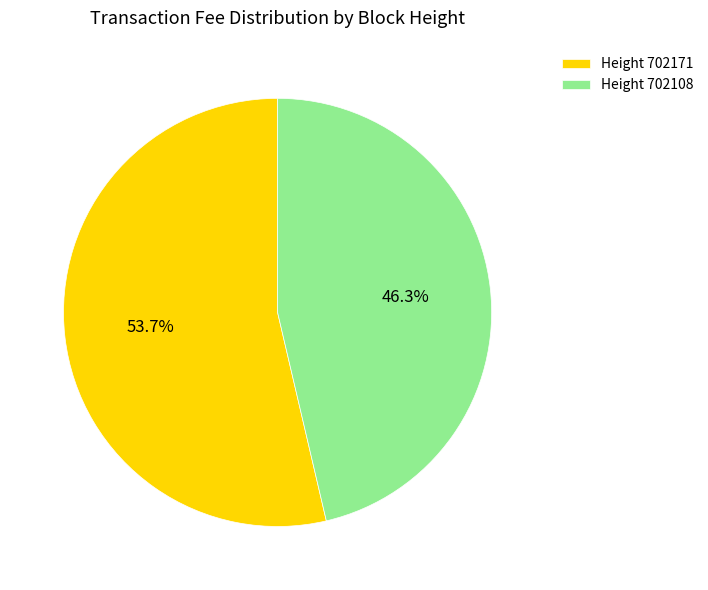

Which slice is the largest?

Height 702171